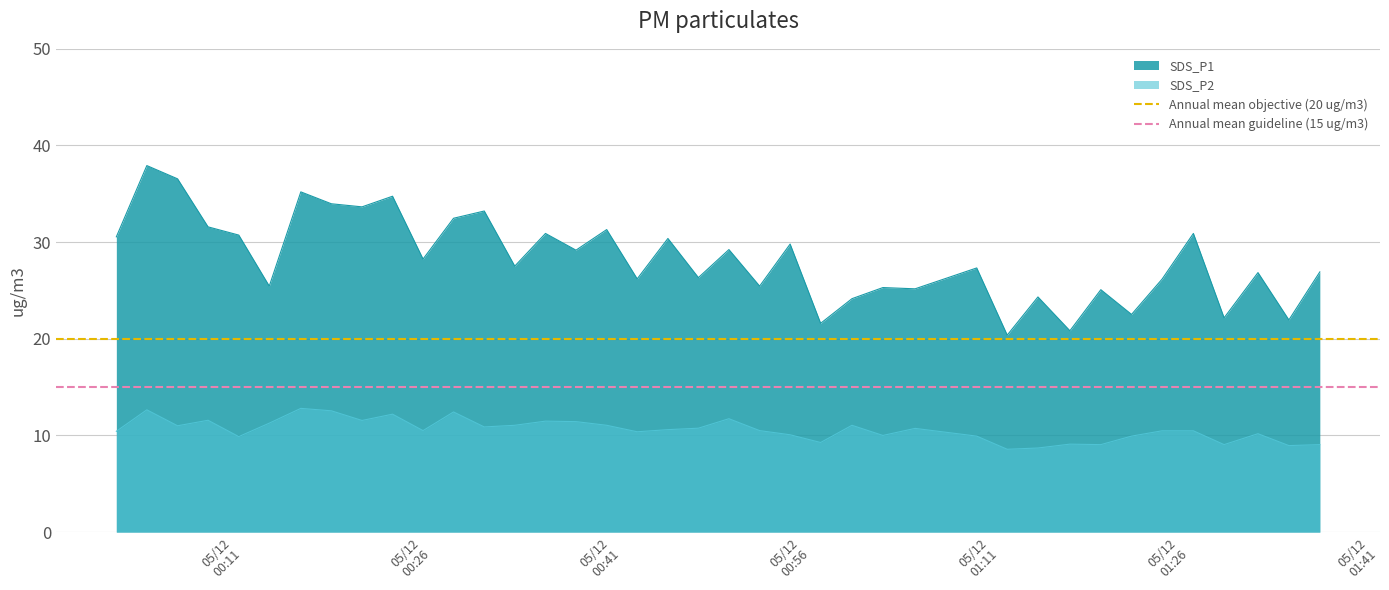

True or false: SDS_P2 and SDS_P1 intersect in this chart.

False